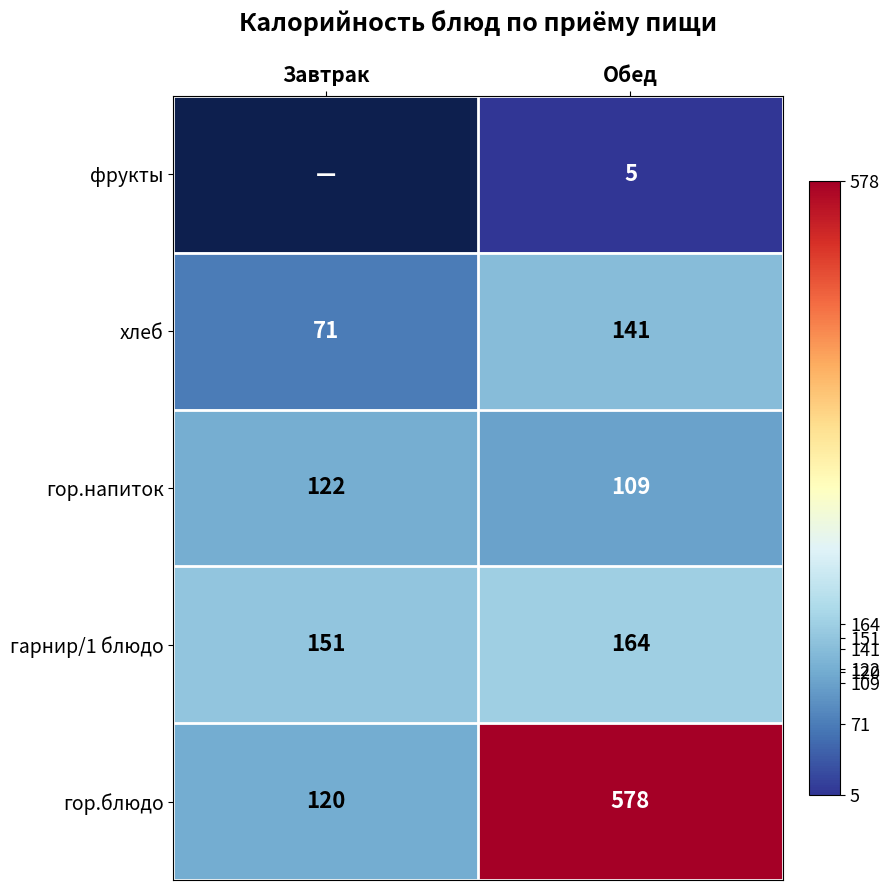

Is it true that гарнир/1 блюдо equals 249.4 at Обед?

False